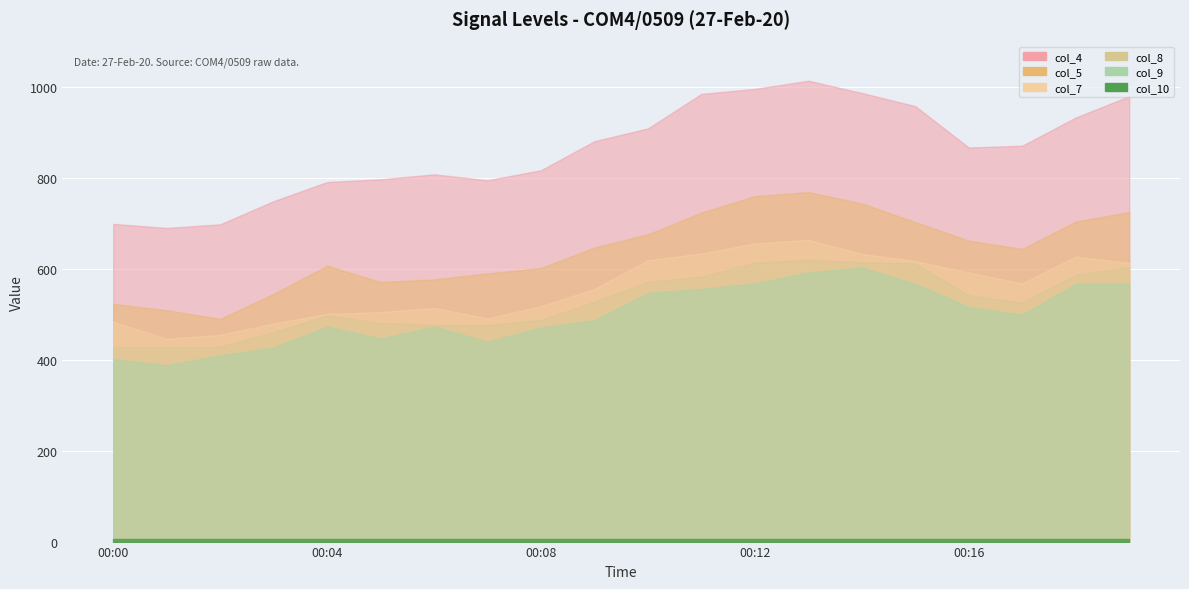

Is the value of col_9 at 00:18 greater than the value of col_4 at 00:13?

No